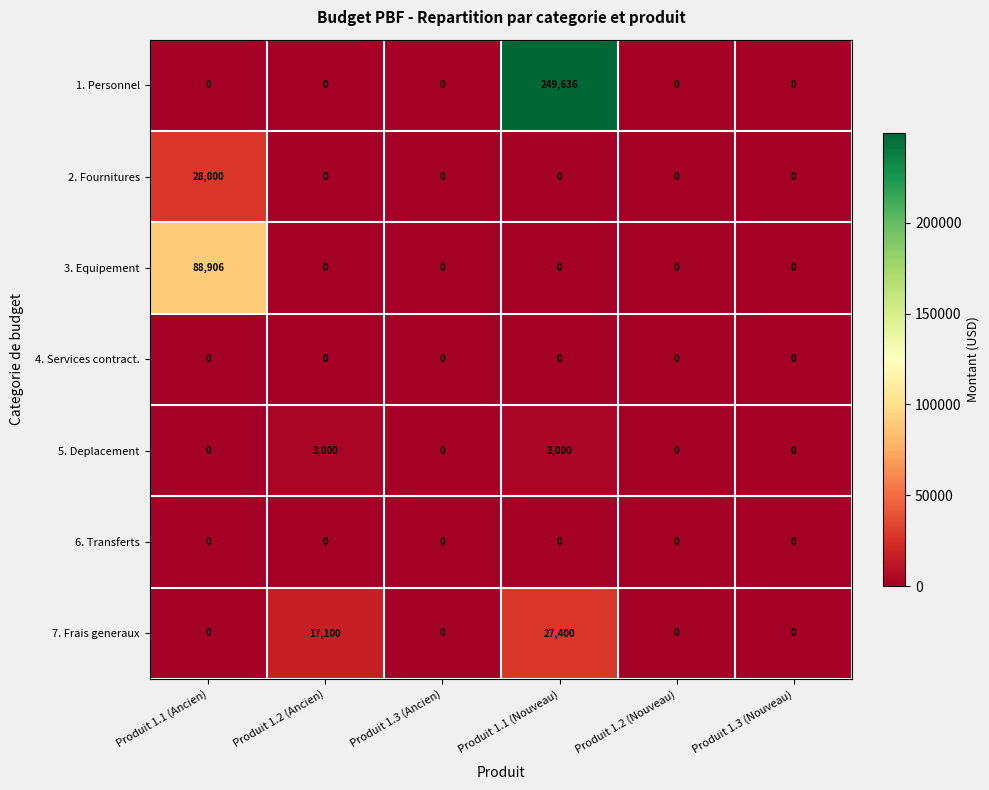

At which category is the sum across all series the highest?

Produit 1.1 (Nouveau)